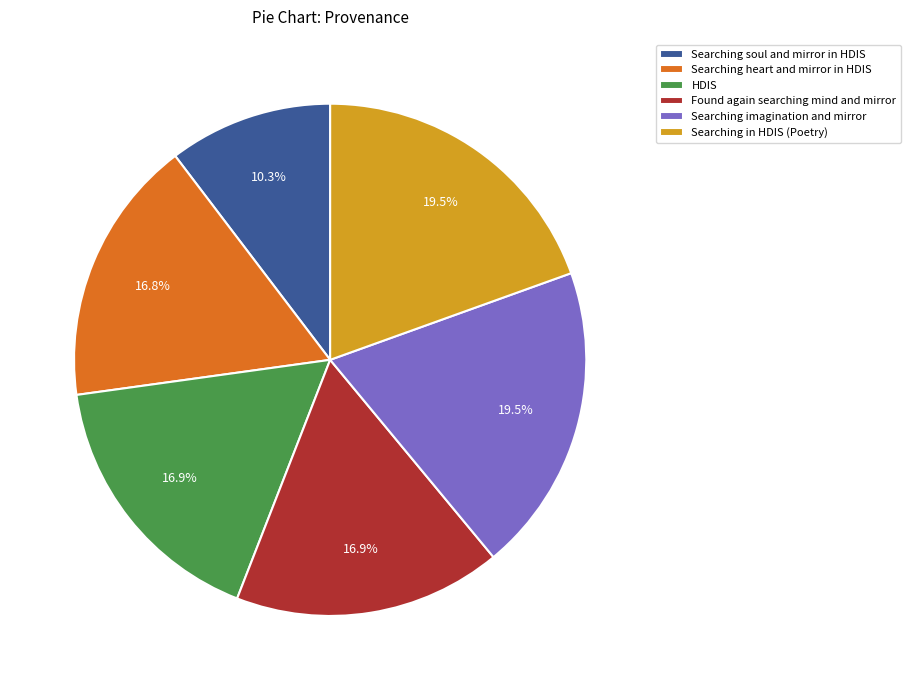

Count the number of slices in the pie.

6